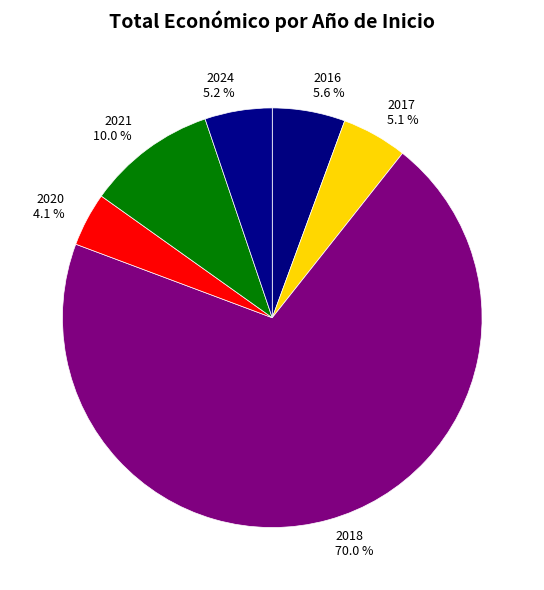

What is the ratio of the value at 2017 5.1 % to the value at 2016 5.6 %?

0.9